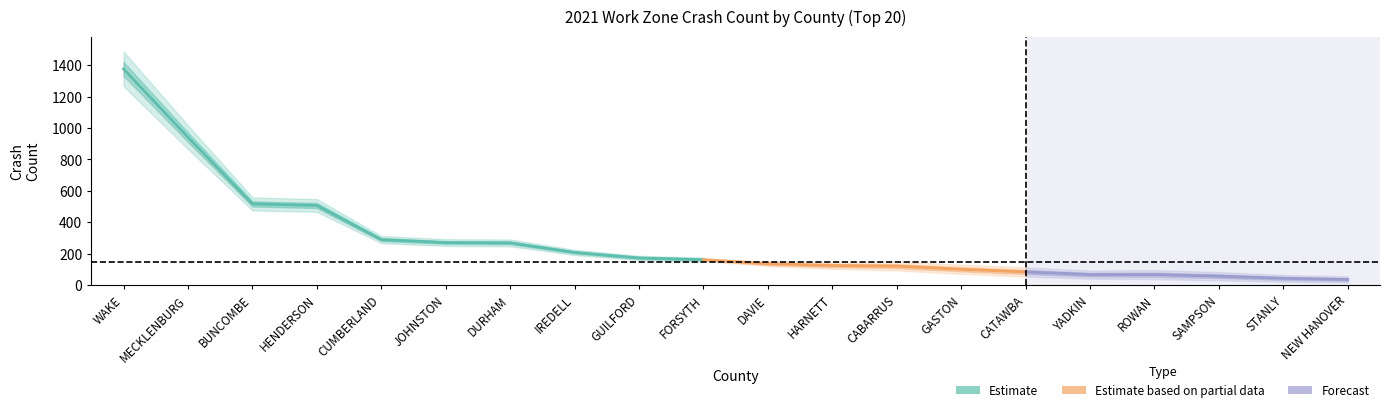

Rank the categories by Estimate value from highest to lowest.

WAKE, MECKLENBURG, BUNCOMBE, HENDERSON, CUMBERLAND, JOHNSTON, DURHAM, IREDELL, GUILFORD, FORSYTH, DAVIE, HARNETT, CABARRUS, GASTON, CATAWBA, YADKIN, ROWAN, SAMPSON, STANLY, NEW HANOVER